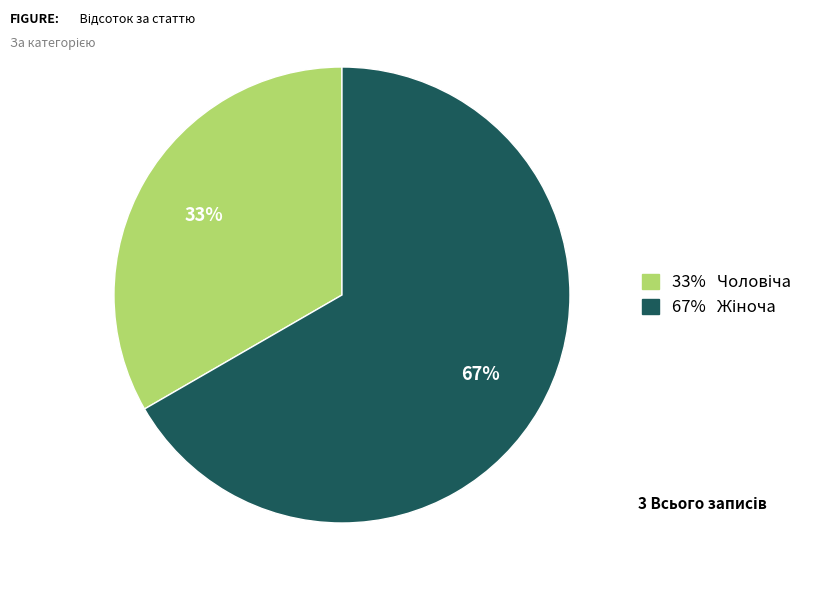

Is there a majority slice in this chart?

Yes